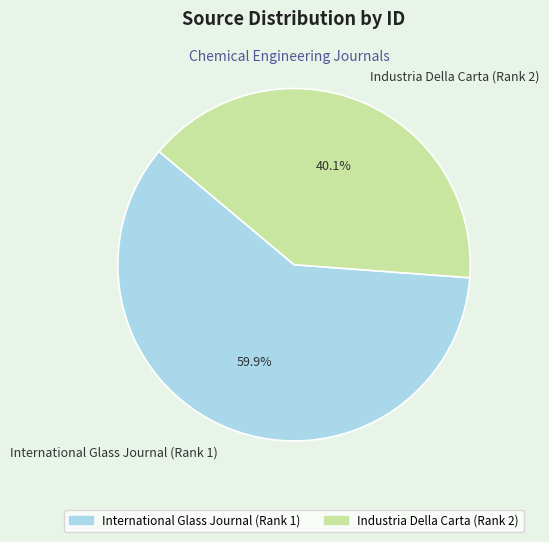

To the nearest percent, what portion does Industria Della Carta (Rank 2) represent?

40%